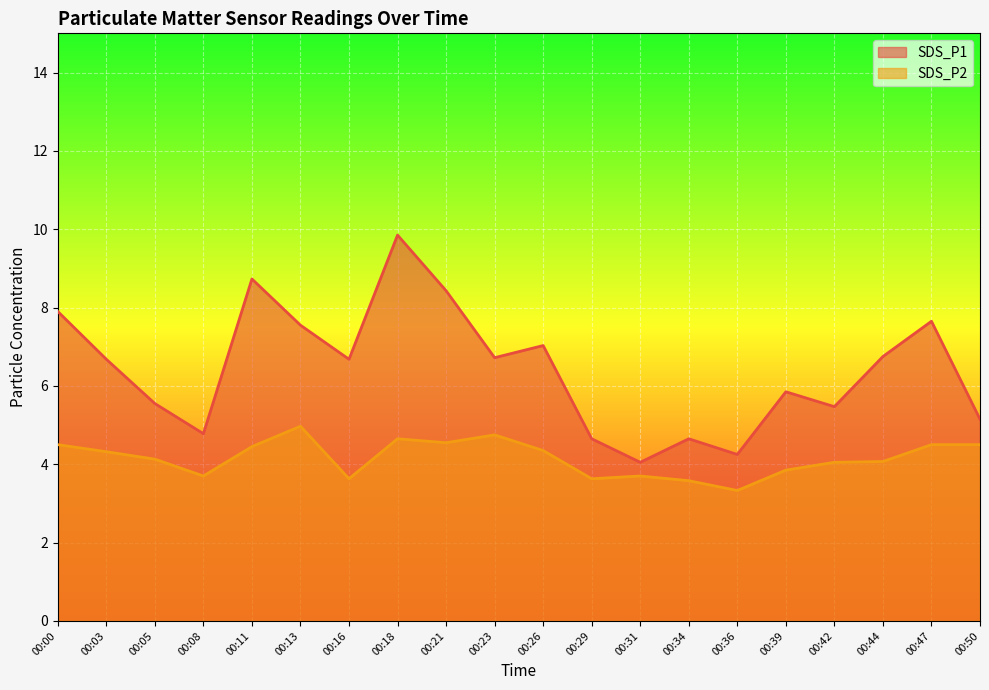

Rank the series by their maximum value, from highest to lowest.

SDS_P1, SDS_P2